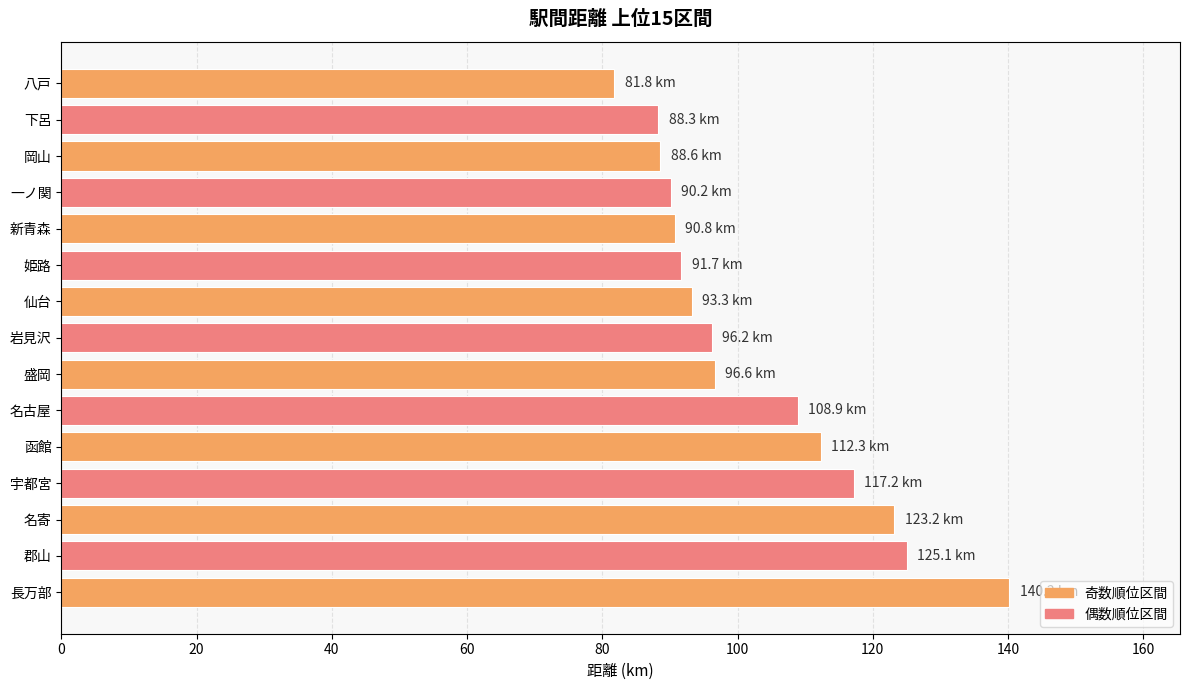

The chart shows a value of 123.3 at 八戸. True or false?

False